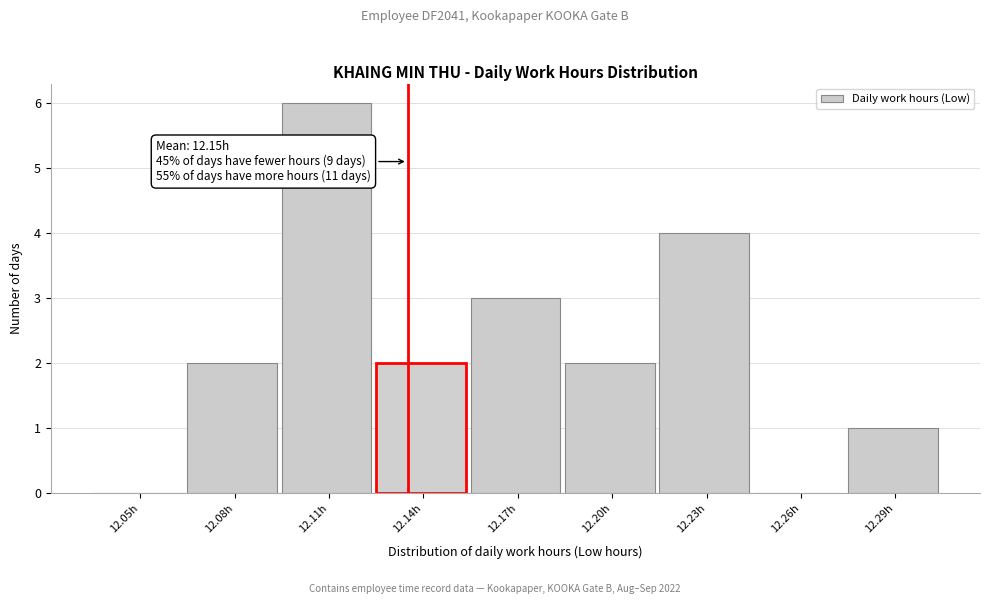

Reading left to right, extract all data points from this chart.

12.05h=0	12.08h=2	12.11h=6	12.14h=2	12.17h=3	12.20h=2	12.23h=4	12.26h=0	12.29h=1